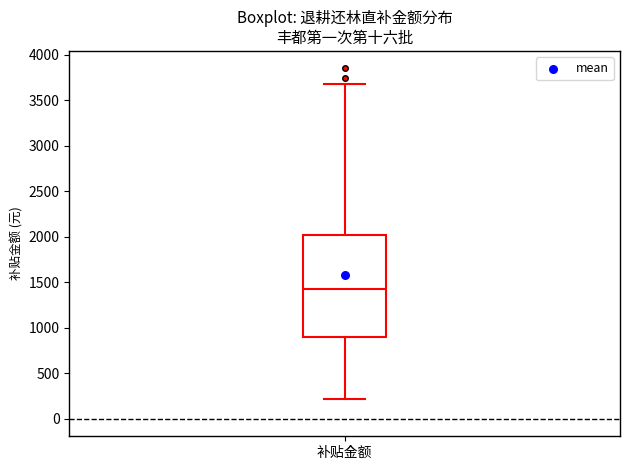

Where is the lower edge of the box for 补贴金额 on the y-axis? The values are not printed on the chart, so give them approximately, as read against the axis.

900